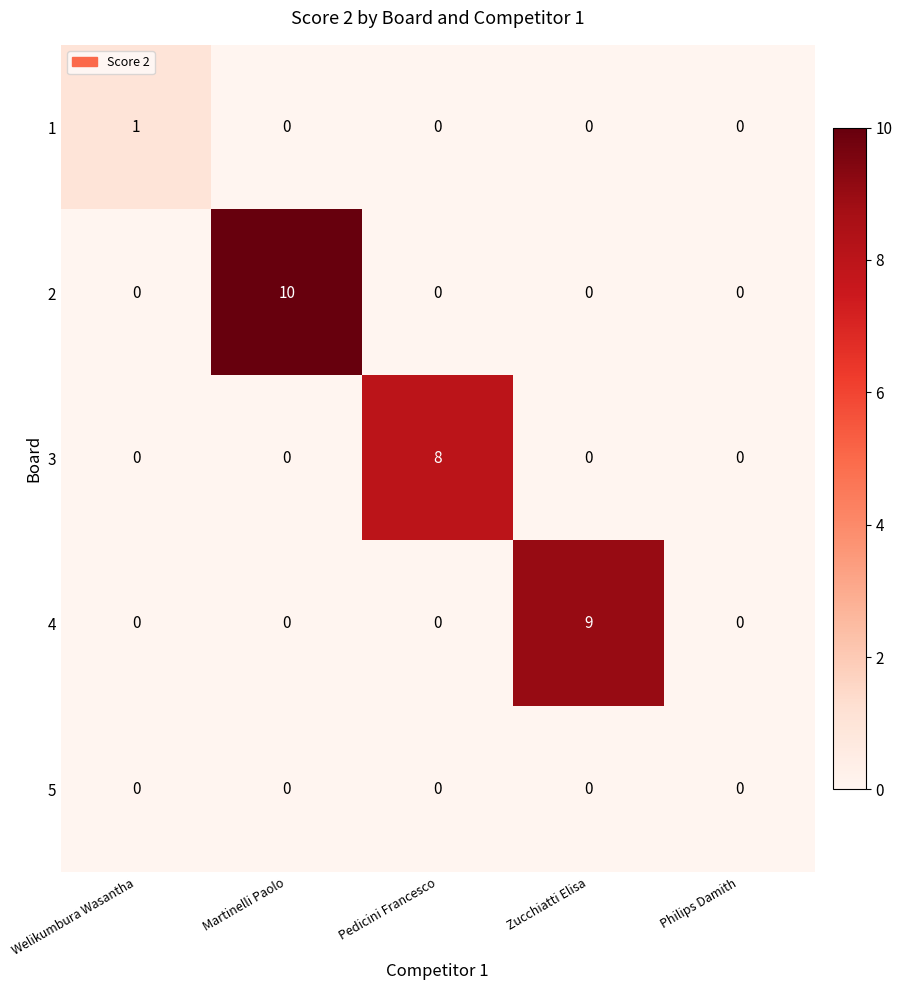

Which label corresponds to the largest value in the chart?

Martinelli Paolo